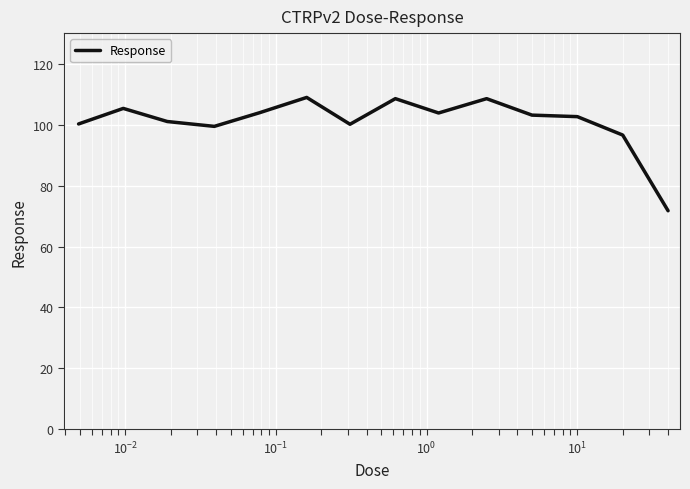

How many distinct data groups are displayed?

1